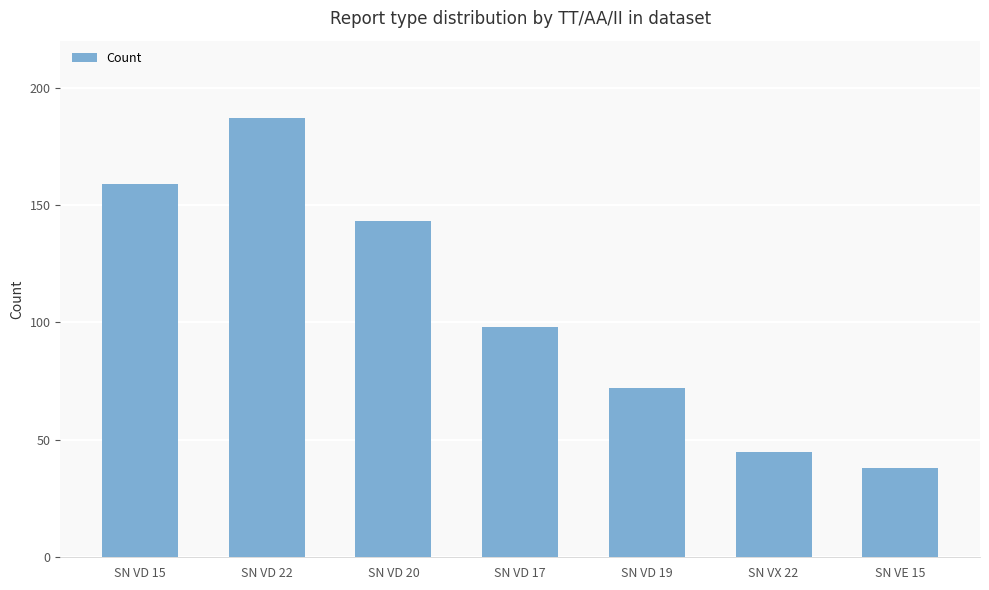

Between SN VE 15 and SN VD 15, which is larger?

SN VD 15